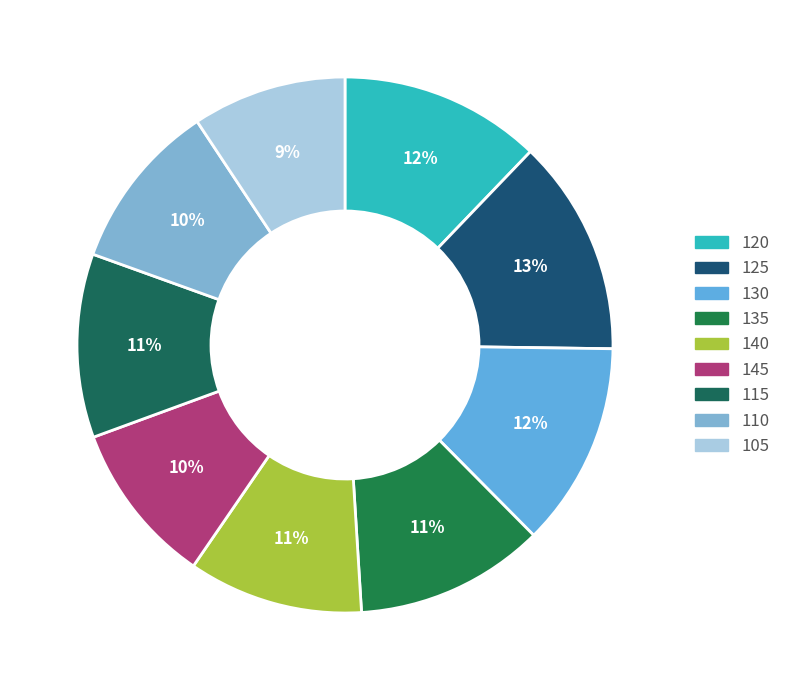

Which category has the biggest portion of the pie?

125